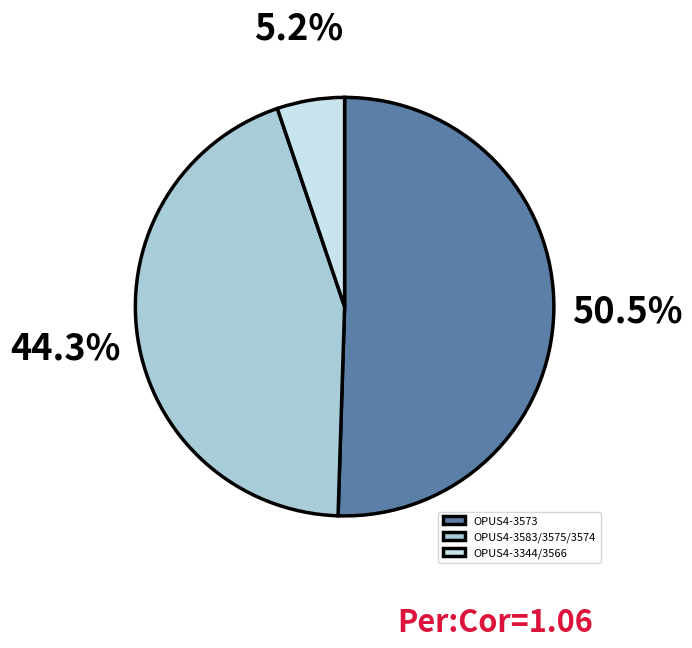

Combined, do OPUS4-3344/3566 and OPUS4-3583/3575/3574 account for over 50%?

No